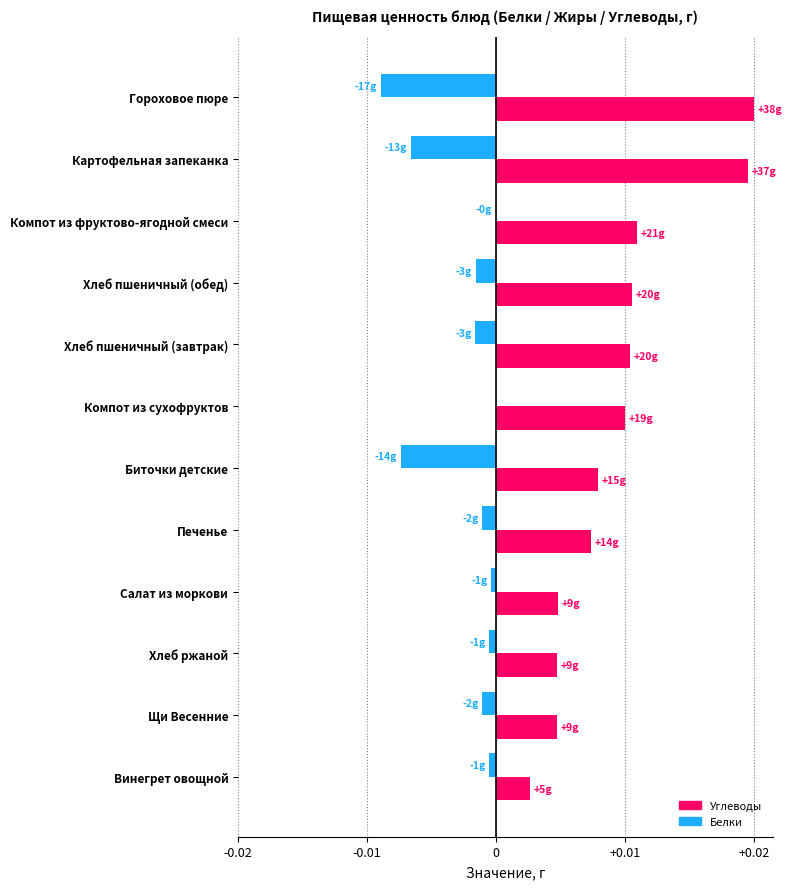

Is it true that Белки equals -0.0 at Хлеб пшеничный (завтрак)?

True